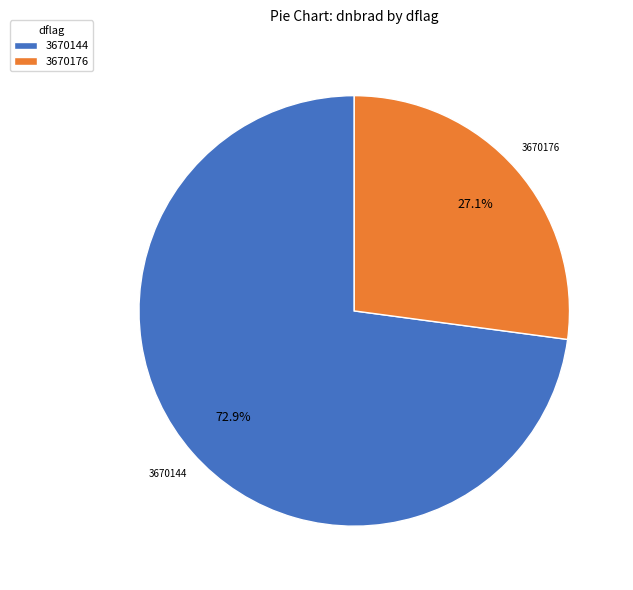

Rank the categories by value from highest to lowest.

3670144, 3670176